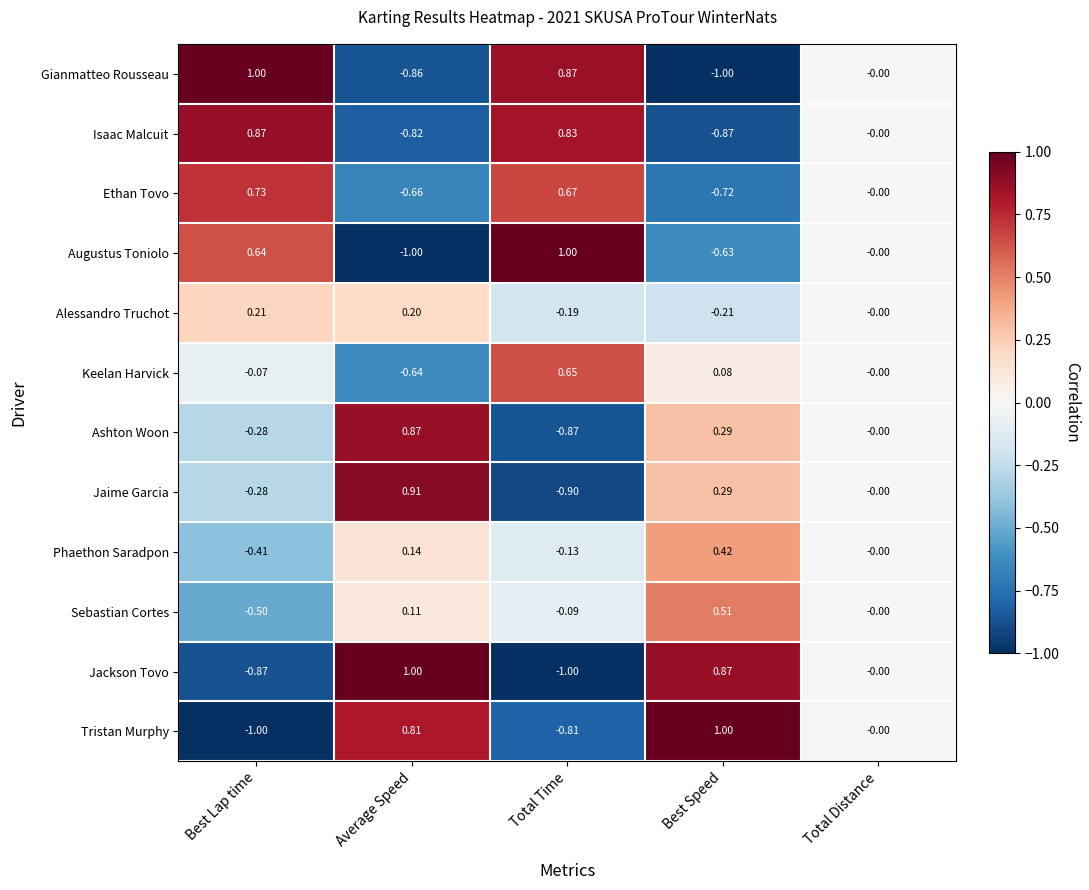

At which label does Tristan Murphy reach its peak?

Best Speed